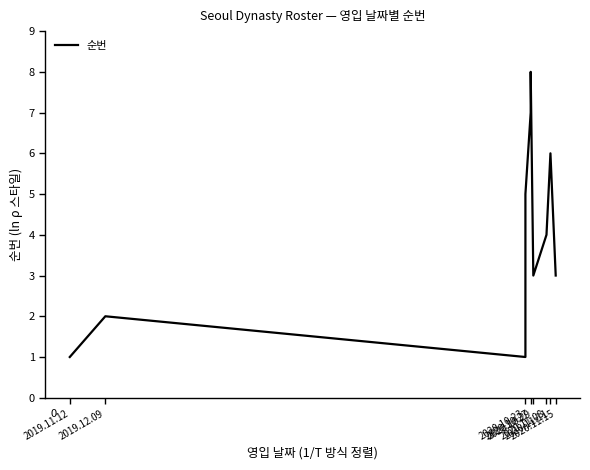

The chart shows a value of 8 at 2020.10.27. True or false?

True